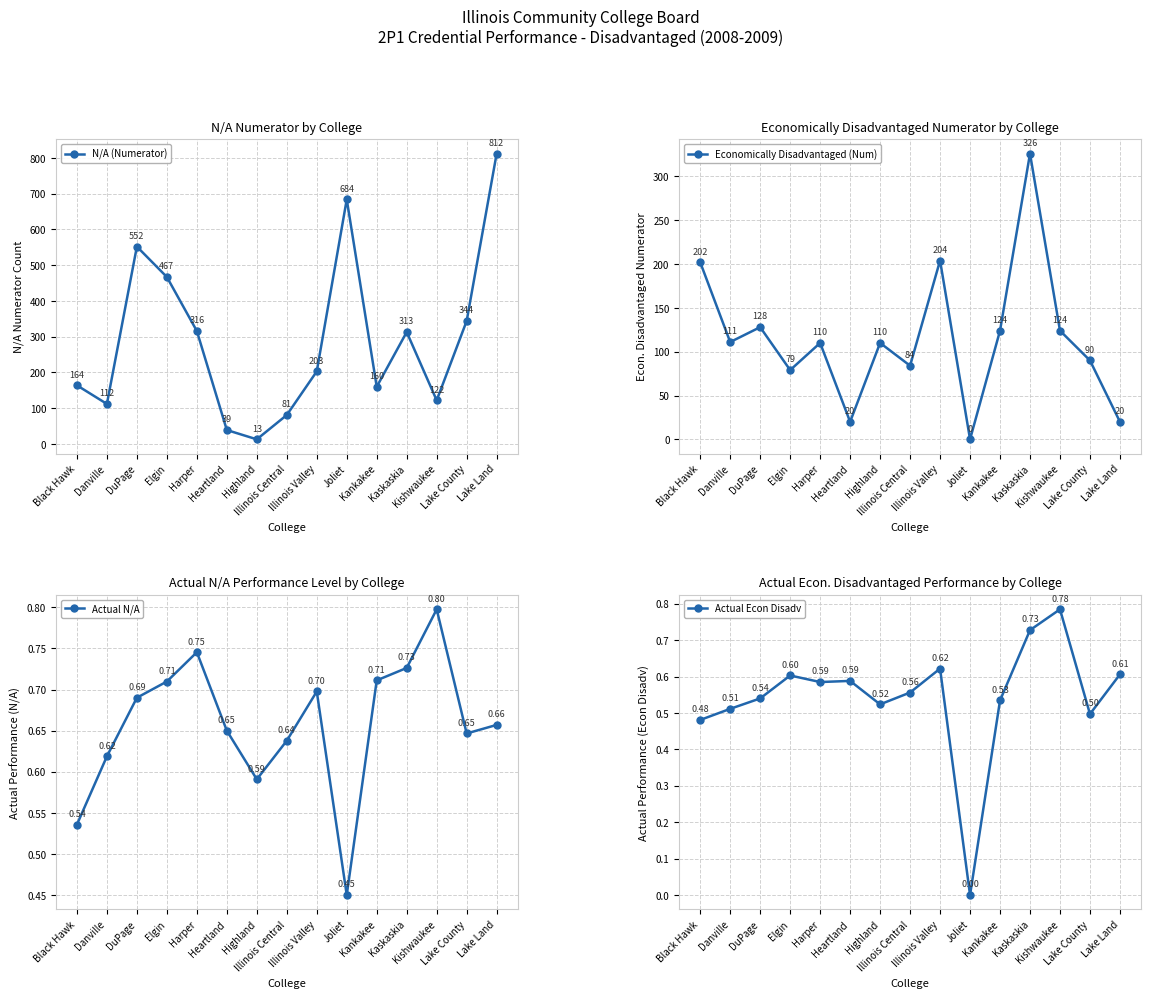

Reading right to left, what are all the values shown in this chart?

N/A (Numerator): 812.0	344.0	122.0	313.0	160.0	684.0	203.0	81.0	13.0	39.0	316.0	467.0	552.0	112.0	164.0
Economically Disadvantaged (Num): 20.0	90.0	124.0	326.0	124.0	0.0	204.0	84.0	110.0	20.0	110.0	79.0	128.0	111.0	202.0
Actual N/A: 0.7	0.6	0.8	0.7	0.7	0.5	0.7	0.6	0.6	0.7	0.7	0.7	0.7	0.6	0.5
Actual Econ Disadv: 0.6	0.5	0.8	0.7	0.5	0.0	0.6	0.6	0.5	0.6	0.6	0.6	0.5	0.5	0.5